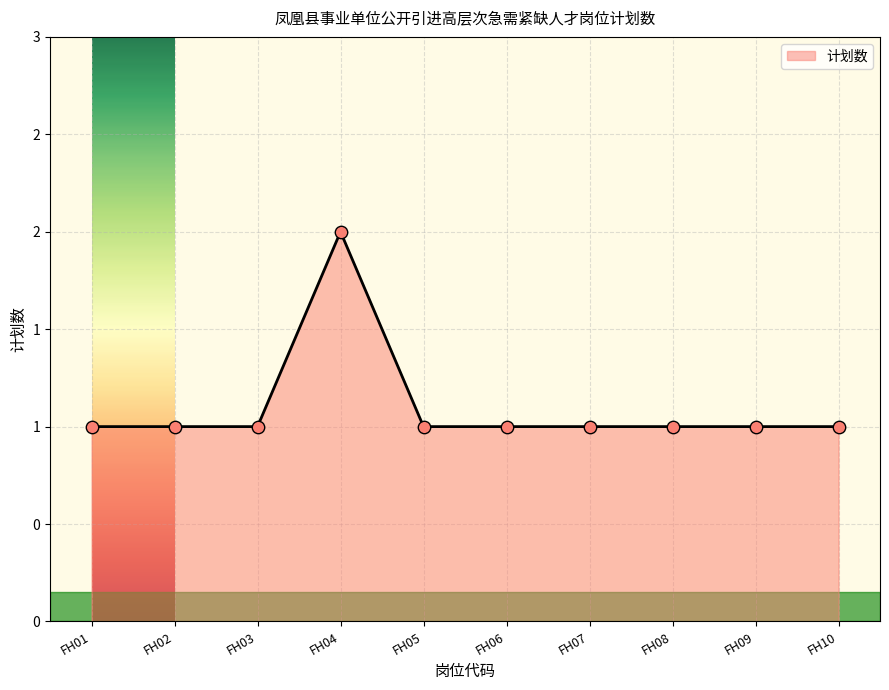

Approximately how many times larger is the value at FH07 compared to FH10?

1.0